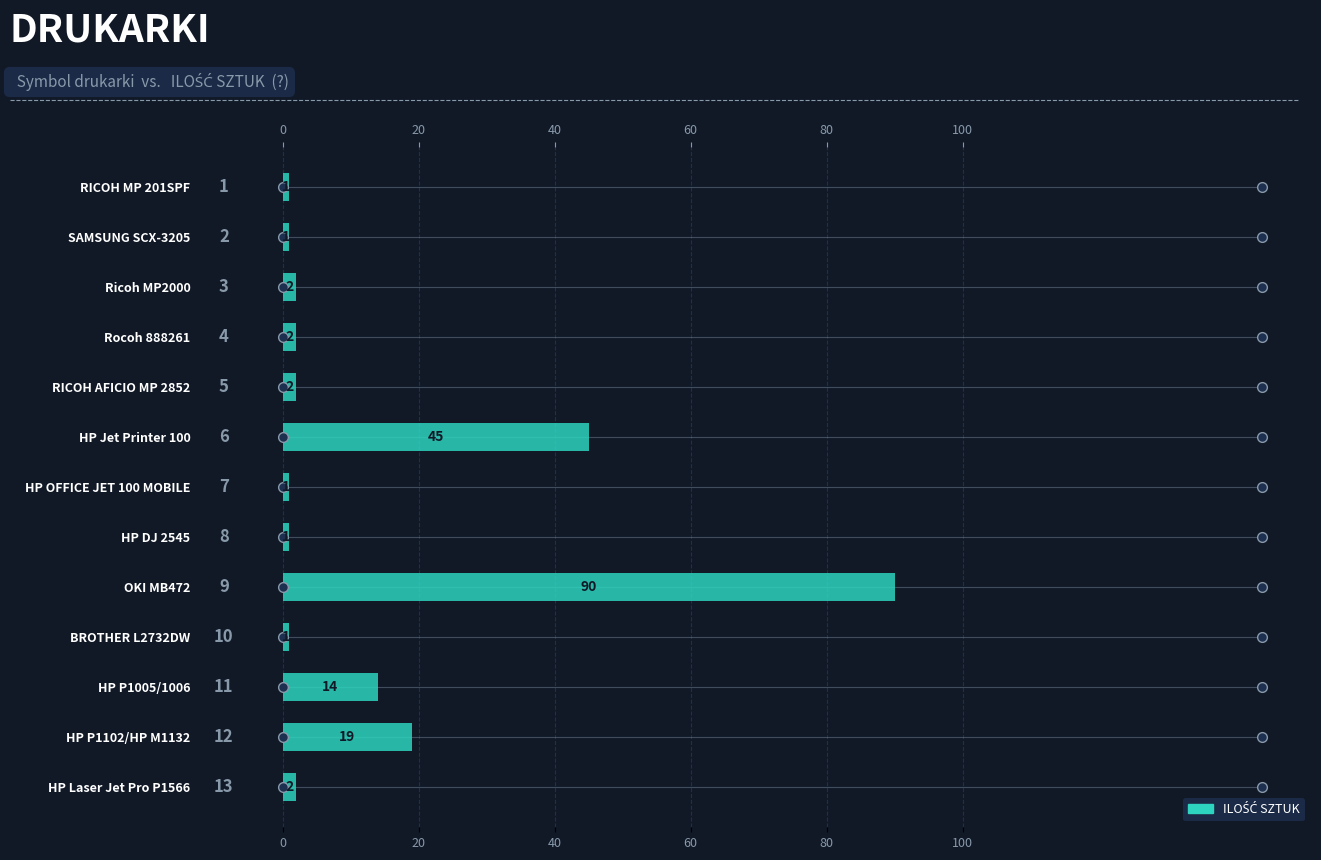

Are the bars horizontal?

Yes